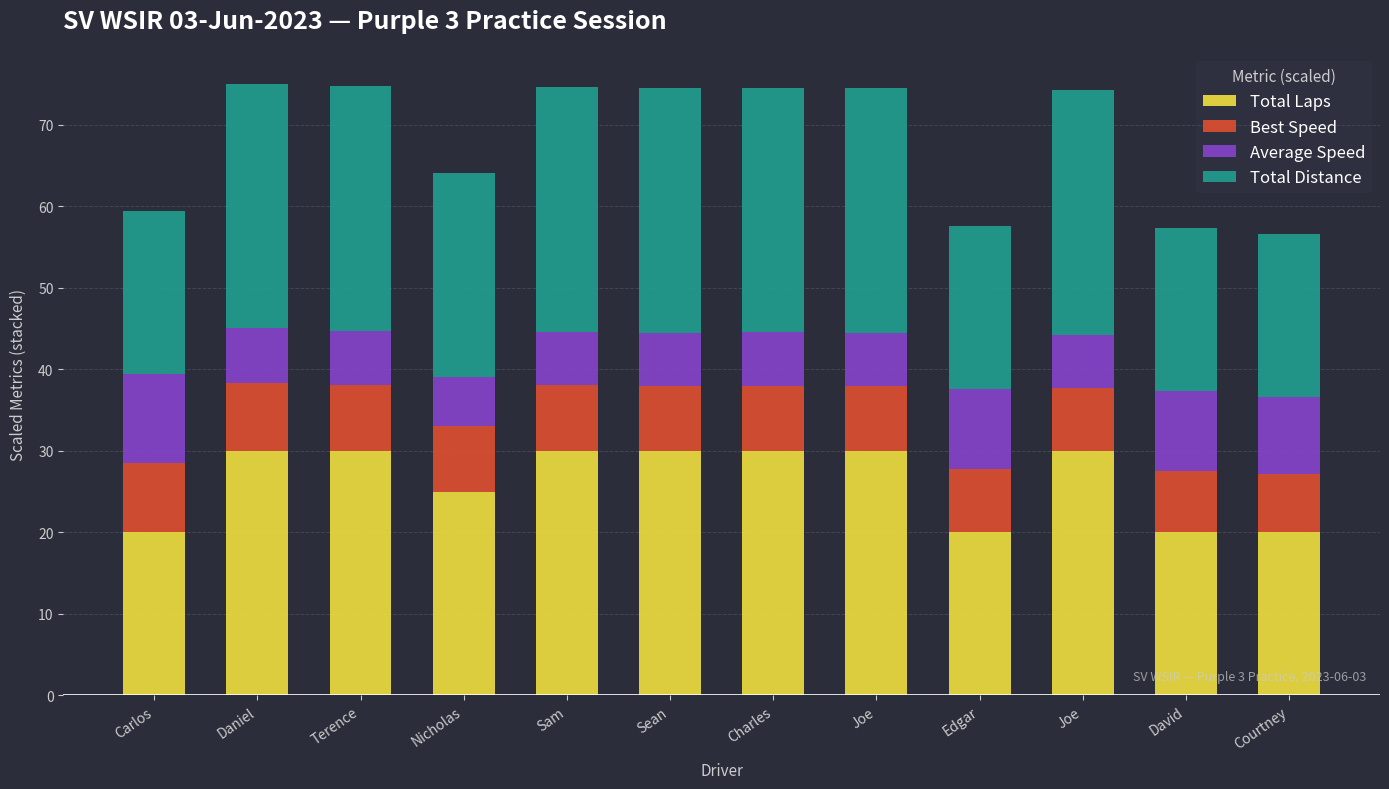

What are all the series names shown in the legend?

Total Laps, Best Speed, Average Speed, Total Distance